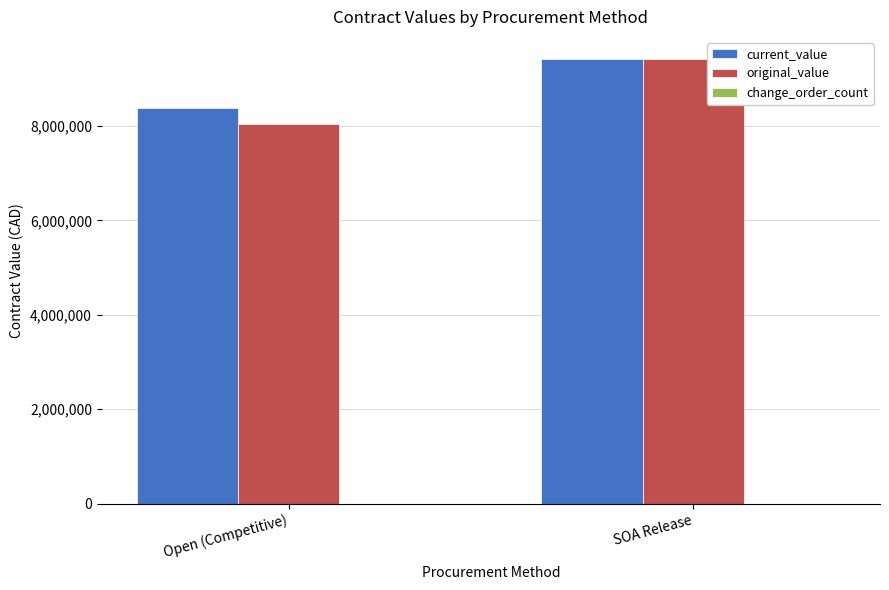

Which series has the largest range (max minus min)?

original_value